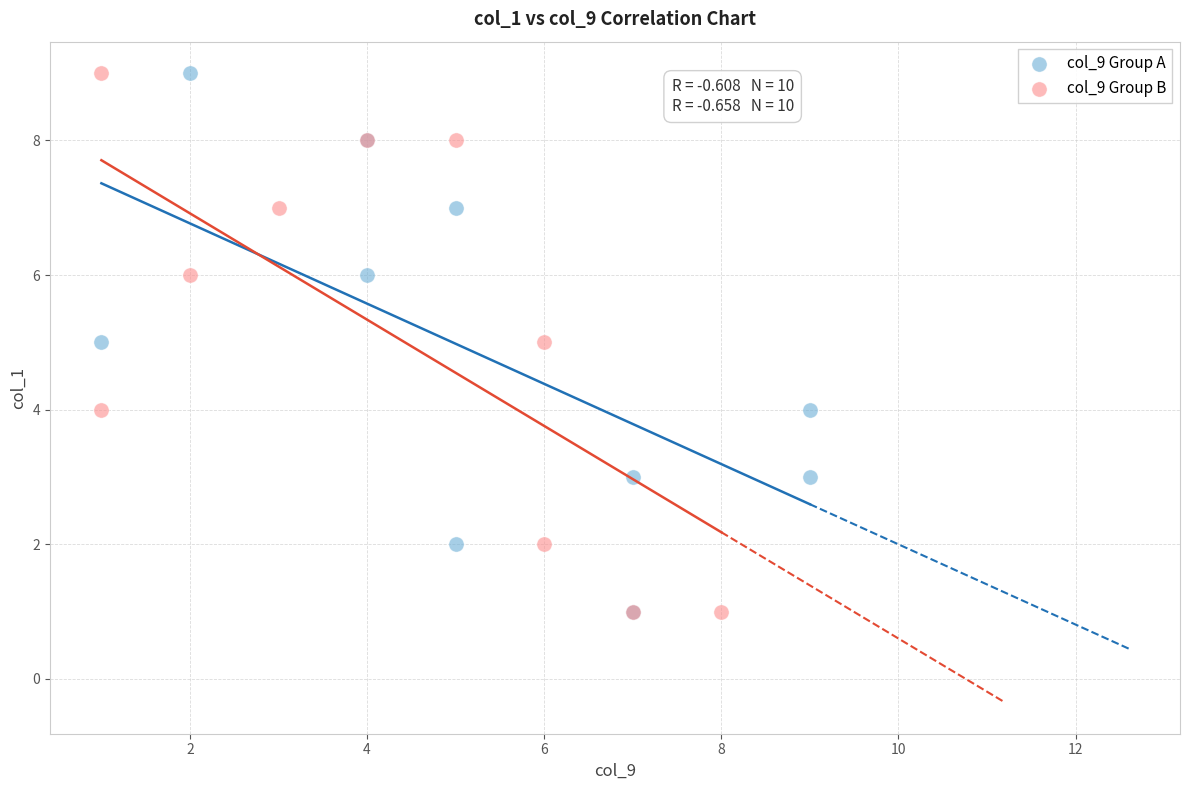

What are all the series names shown in the legend?

col_9 Group A, col_9 Group B